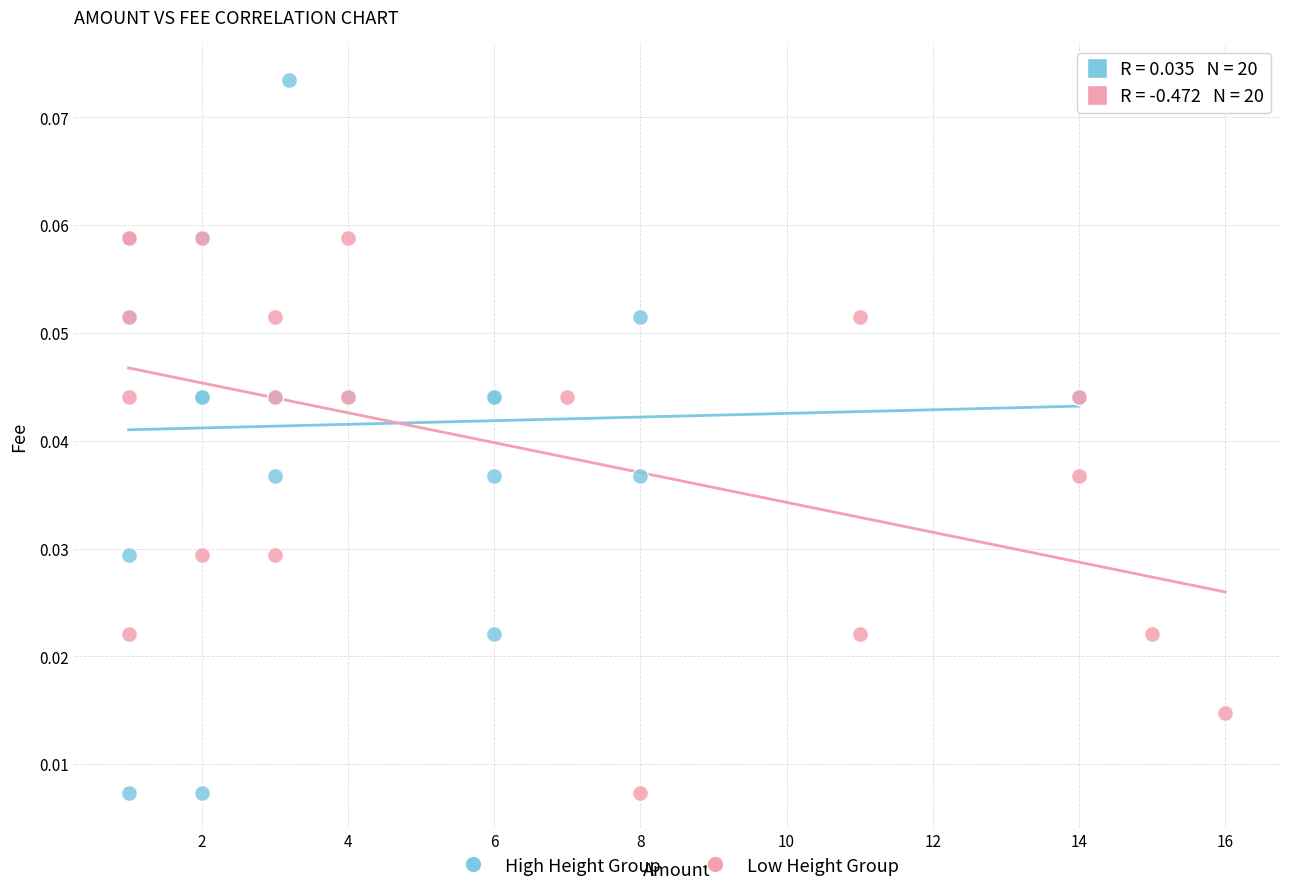

Which series contains the highest Y value?

High Height Group